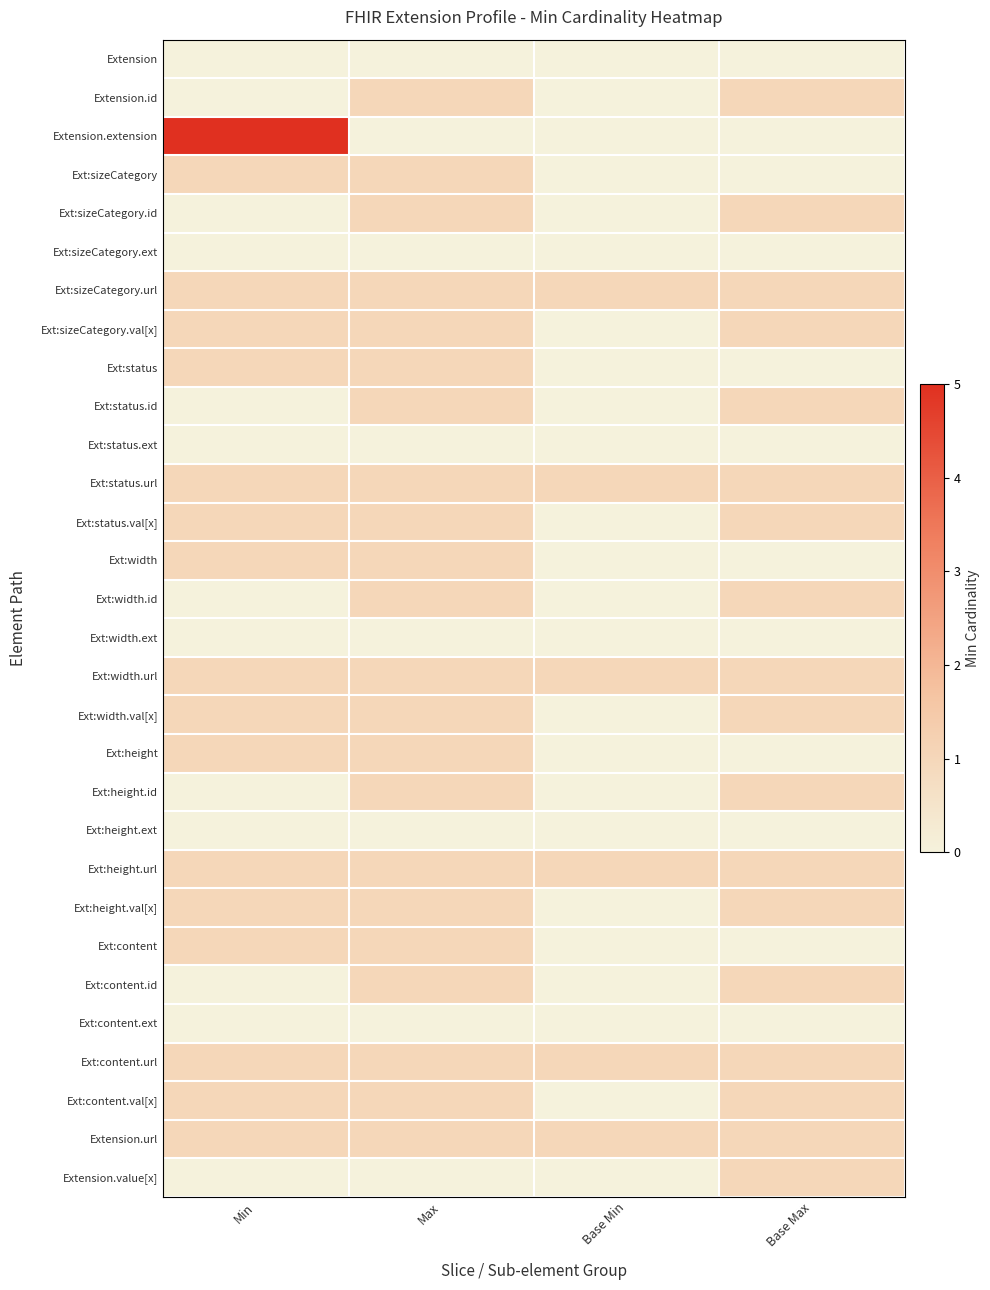

Which category has the lowest value across all series?

Min